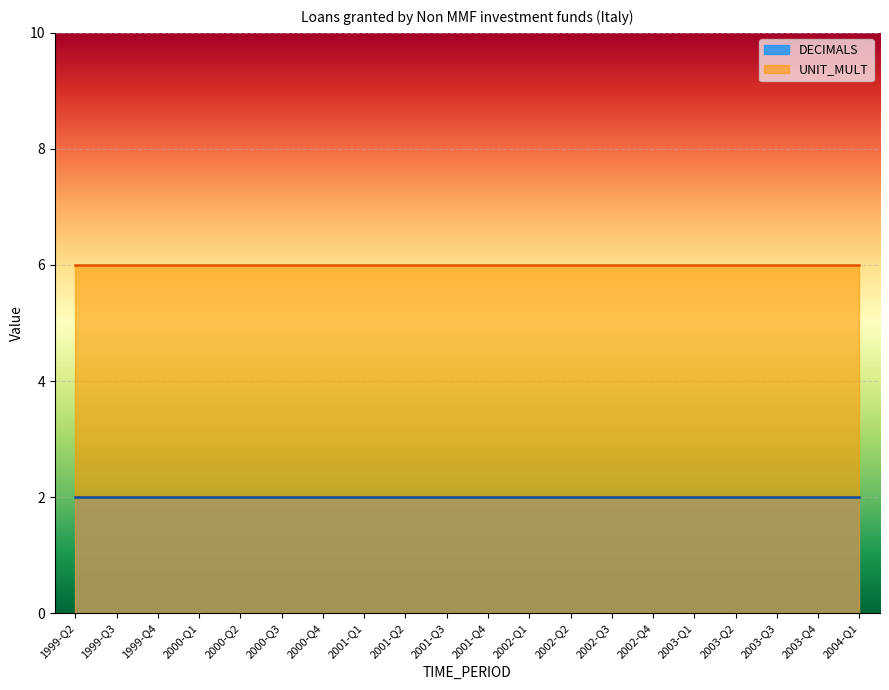

What is the total value across all series at 2001-Q2?

8